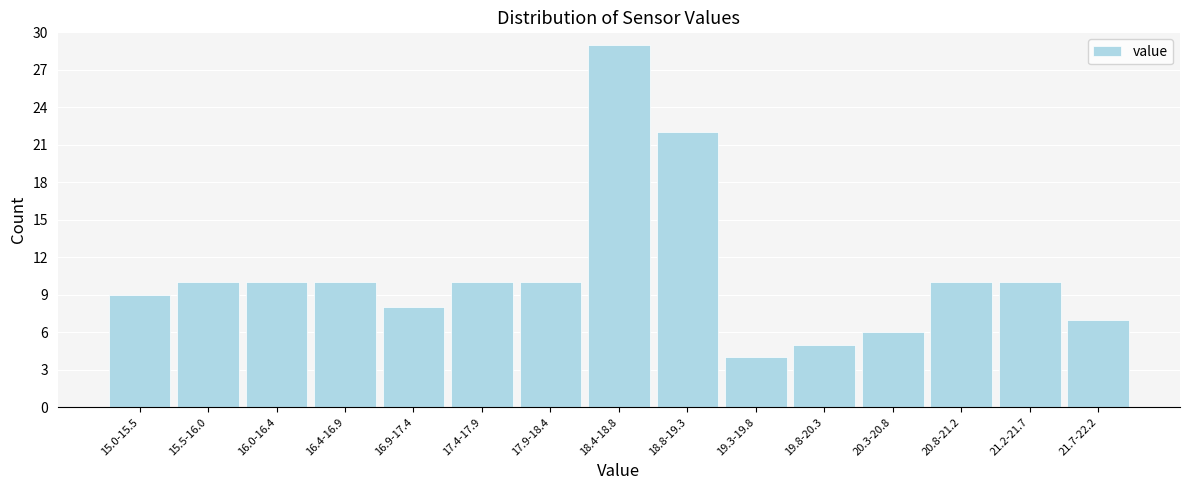

Reading left to right, transcribe all the data shown in this chart.

9	10	10	10	8	10	10	29	22	4	5	6	10	10	7